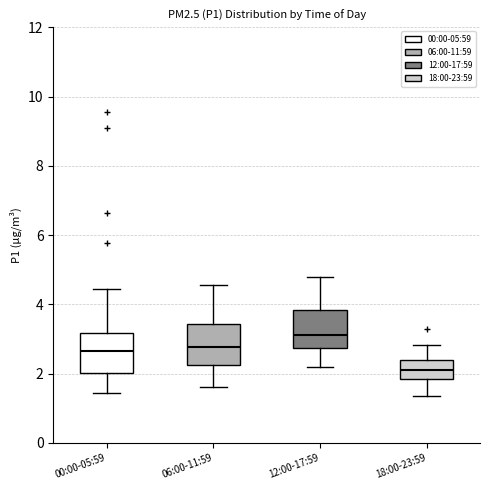

Reading left to right, read every box against the y-axis: the position of its median line, the range the box covers, and the ends of its whiskers. The values are not printed on the chart, so give them approximately, as read against the axis.

00:00-05:59: median 2.6, box 2.0 to 3.2, whiskers 1.4 to 4.4
06:00-11:59: median 2.8, box 2.2 to 3.4, whiskers 1.6 to 4.6
12:00-17:59: median 3.2, box 2.8 to 3.8, whiskers 2.2 to 4.8
18:00-23:59: median 2.2, box 1.8 to 2.4, whiskers 1.4 to 2.8